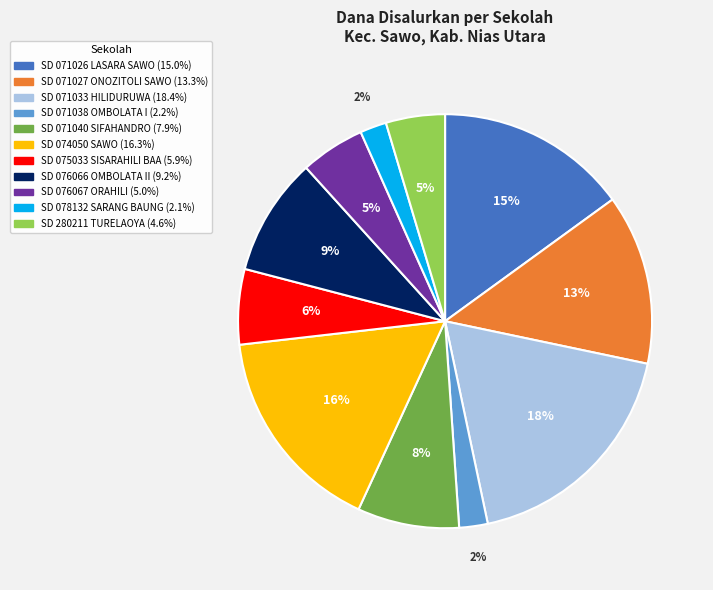

To the nearest percent, what is the average slice percentage?

9%